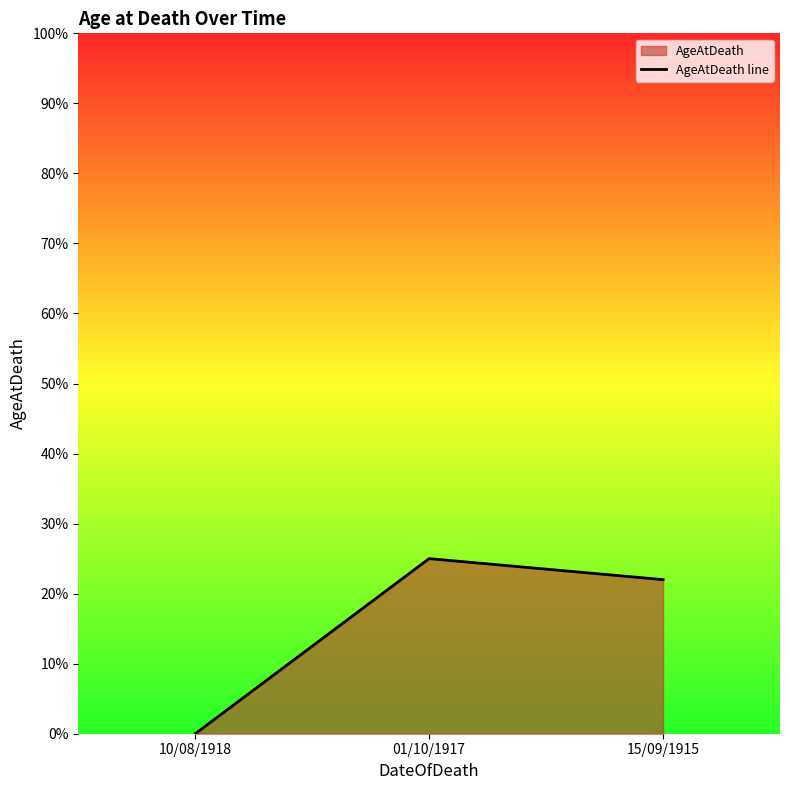

What is the approximate value at 01/10/1917?

25